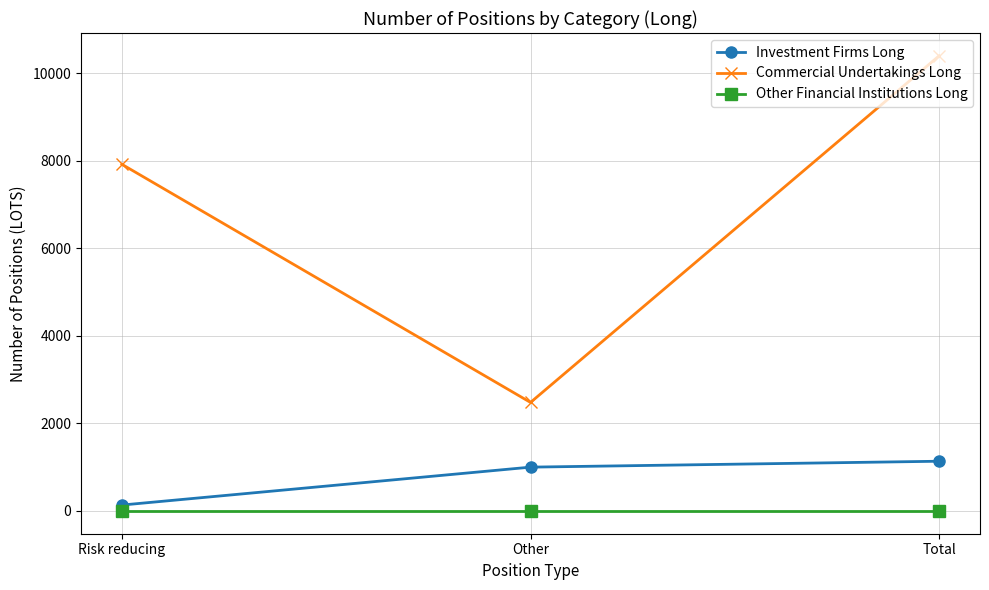

Reading left to right, what are all the values shown in this chart?

Investment Firms Long: 135	1001	1136
Commercial Undertakings Long: 7918	2479	10397
Other Financial Institutions Long: 0	0	0